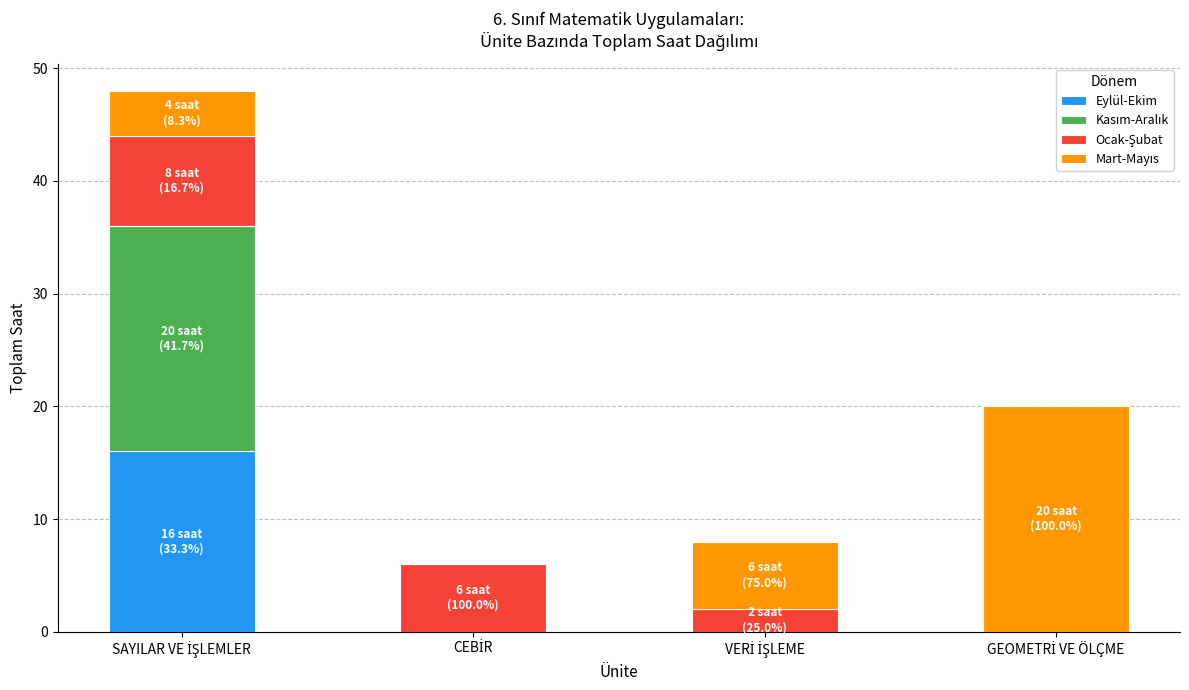

What is the sum of all Eylül-Ekim values?

16